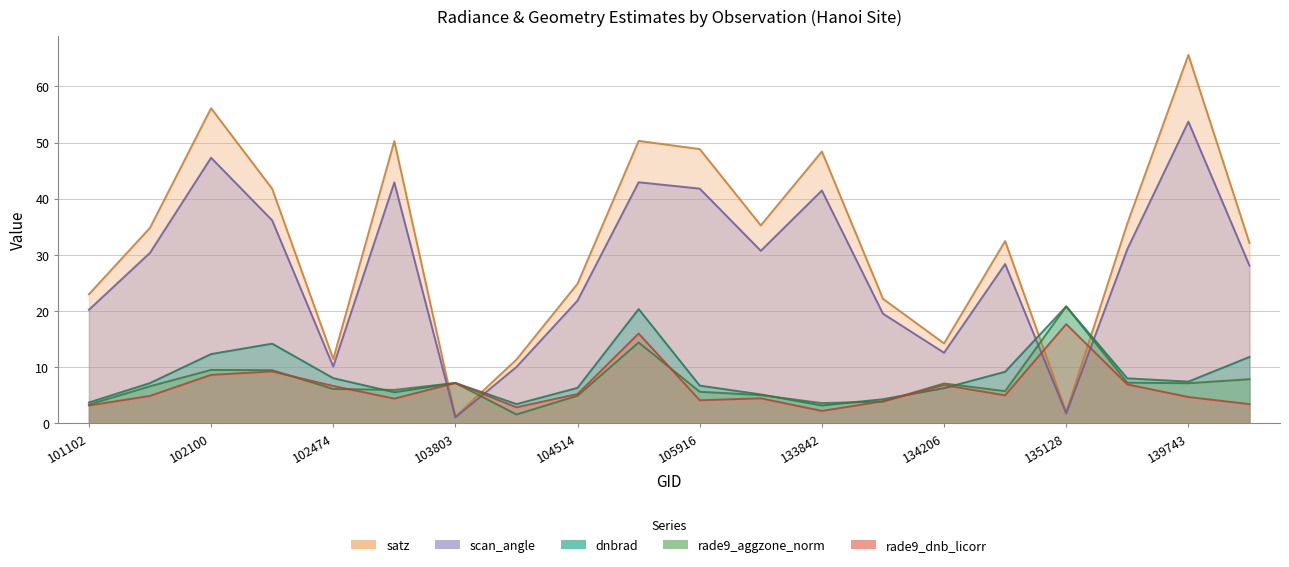

Which has a higher value, 101977 or 134944?

134944